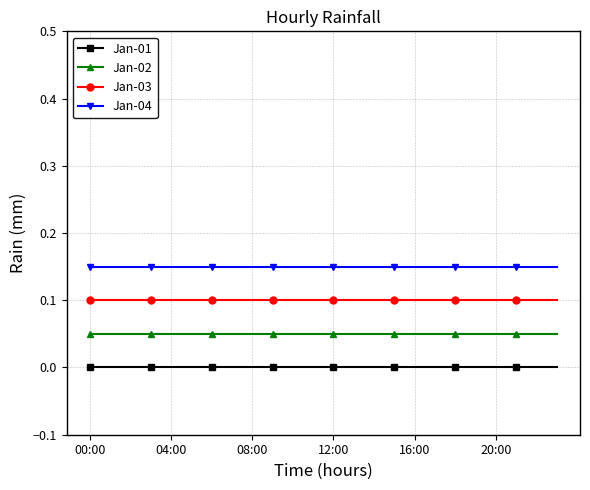

Rank the series by their maximum value, from lowest to highest.

Jan-01, Jan-02, Jan-03, Jan-04